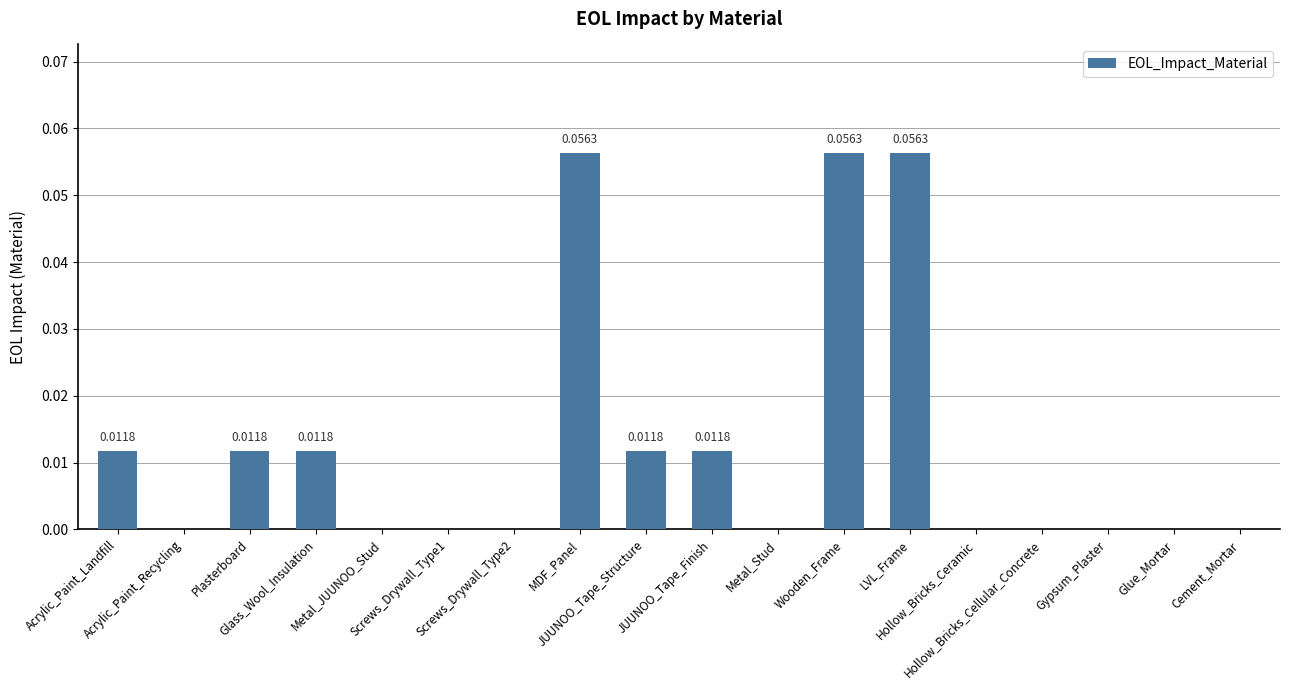

The value at Glass_Wool_Insulation is 0.0. True or false?

True